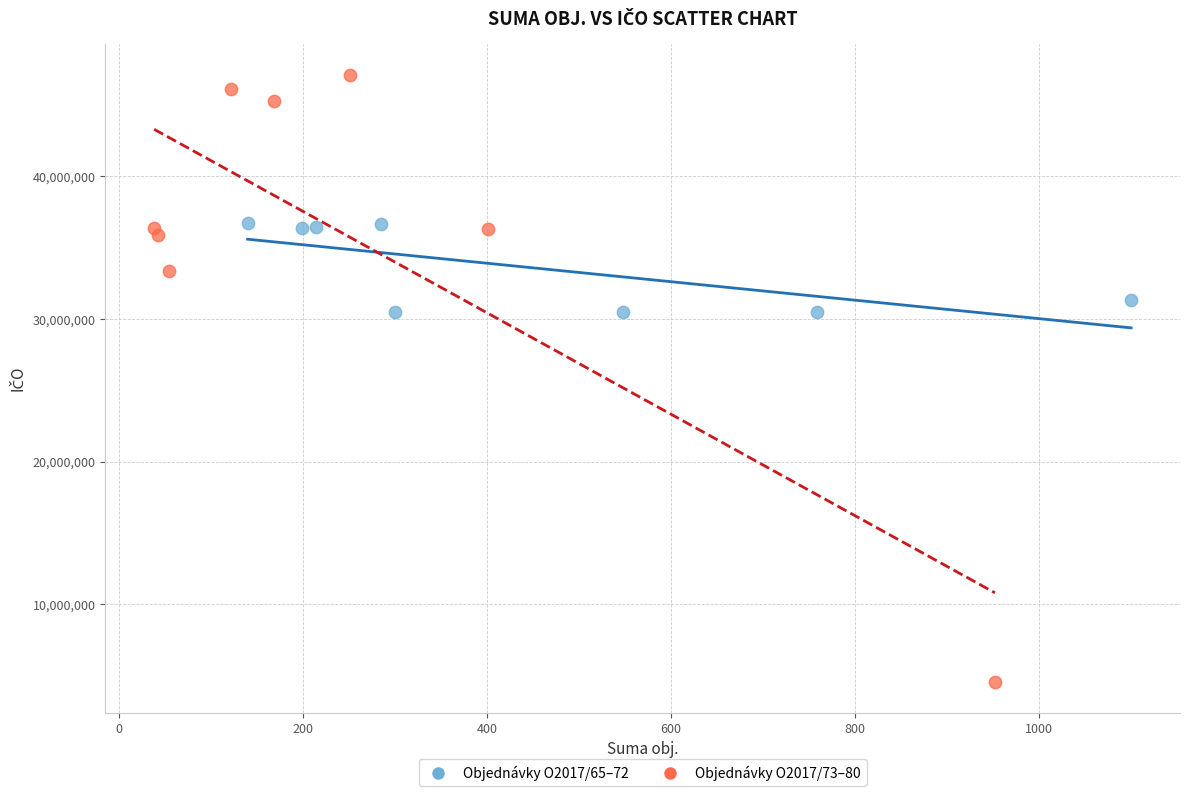

Which series contains the lowest Y value?

Objednávky O2017/73–80